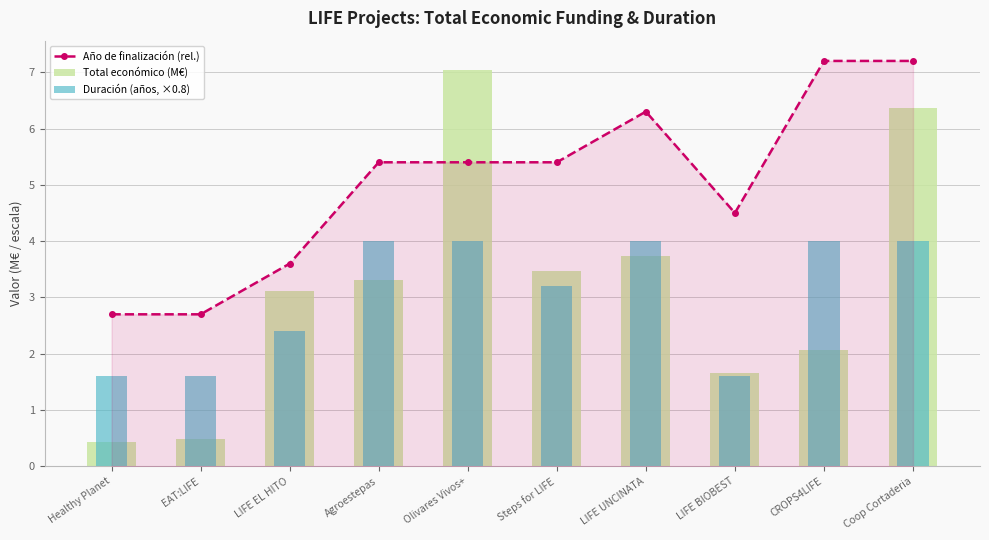

The value of Duración (años, ×0.8) at LIFE UNCINATA is 4.0. True or false?

True